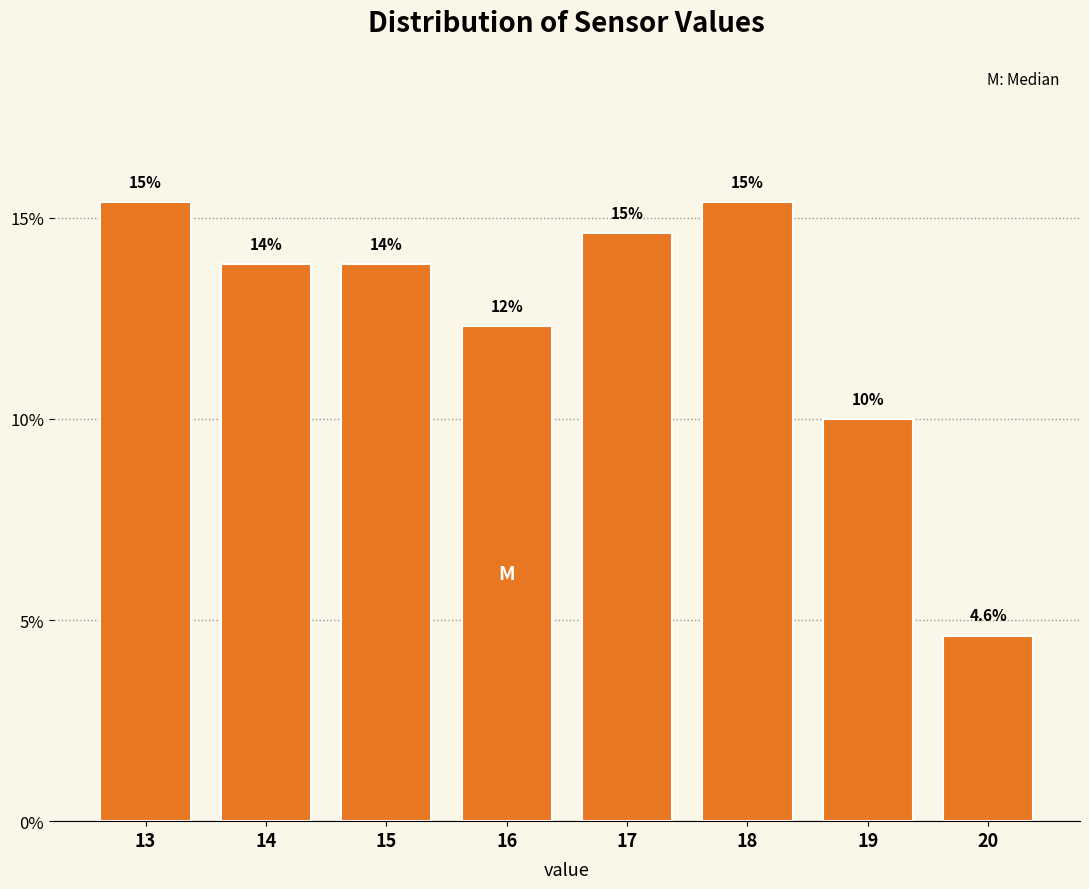

Are the bars horizontal?

No